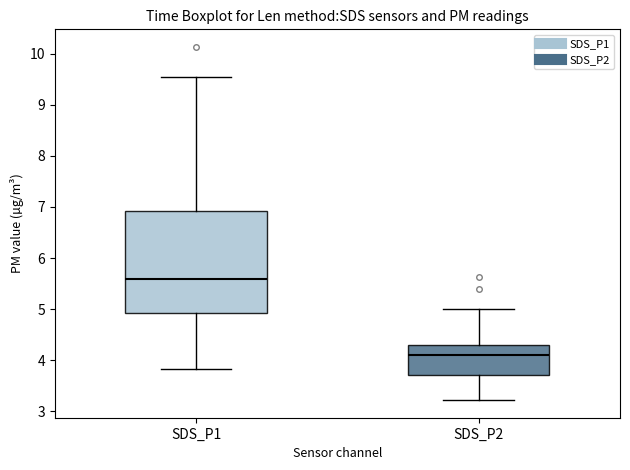

Where does the upper whisker of the box for SDS_P2 end on the y-axis? The values are not printed on the chart, so give them approximately, as read against the axis.

5.0